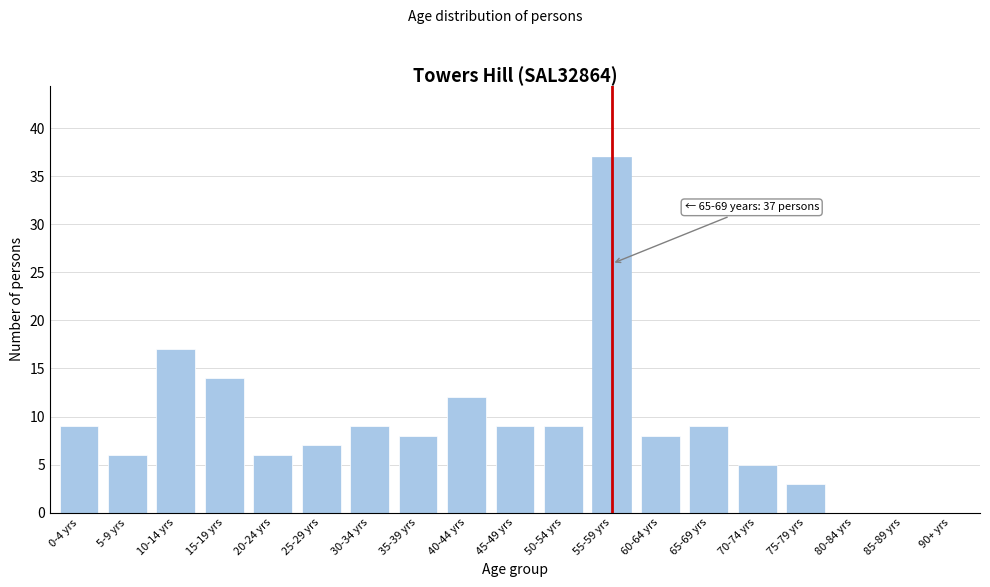

Reading right to left, extract all data points from this chart.

90+ yrs=0	85-89 yrs=0	80-84 yrs=0	75-79 yrs=3	70-74 yrs=5	65-69 yrs=9	60-64 yrs=8	55-59 yrs=37	50-54 yrs=9	45-49 yrs=9	40-44 yrs=12	35-39 yrs=8	30-34 yrs=9	25-29 yrs=7	20-24 yrs=6	15-19 yrs=14	10-14 yrs=17	5-9 yrs=6	0-4 yrs=9